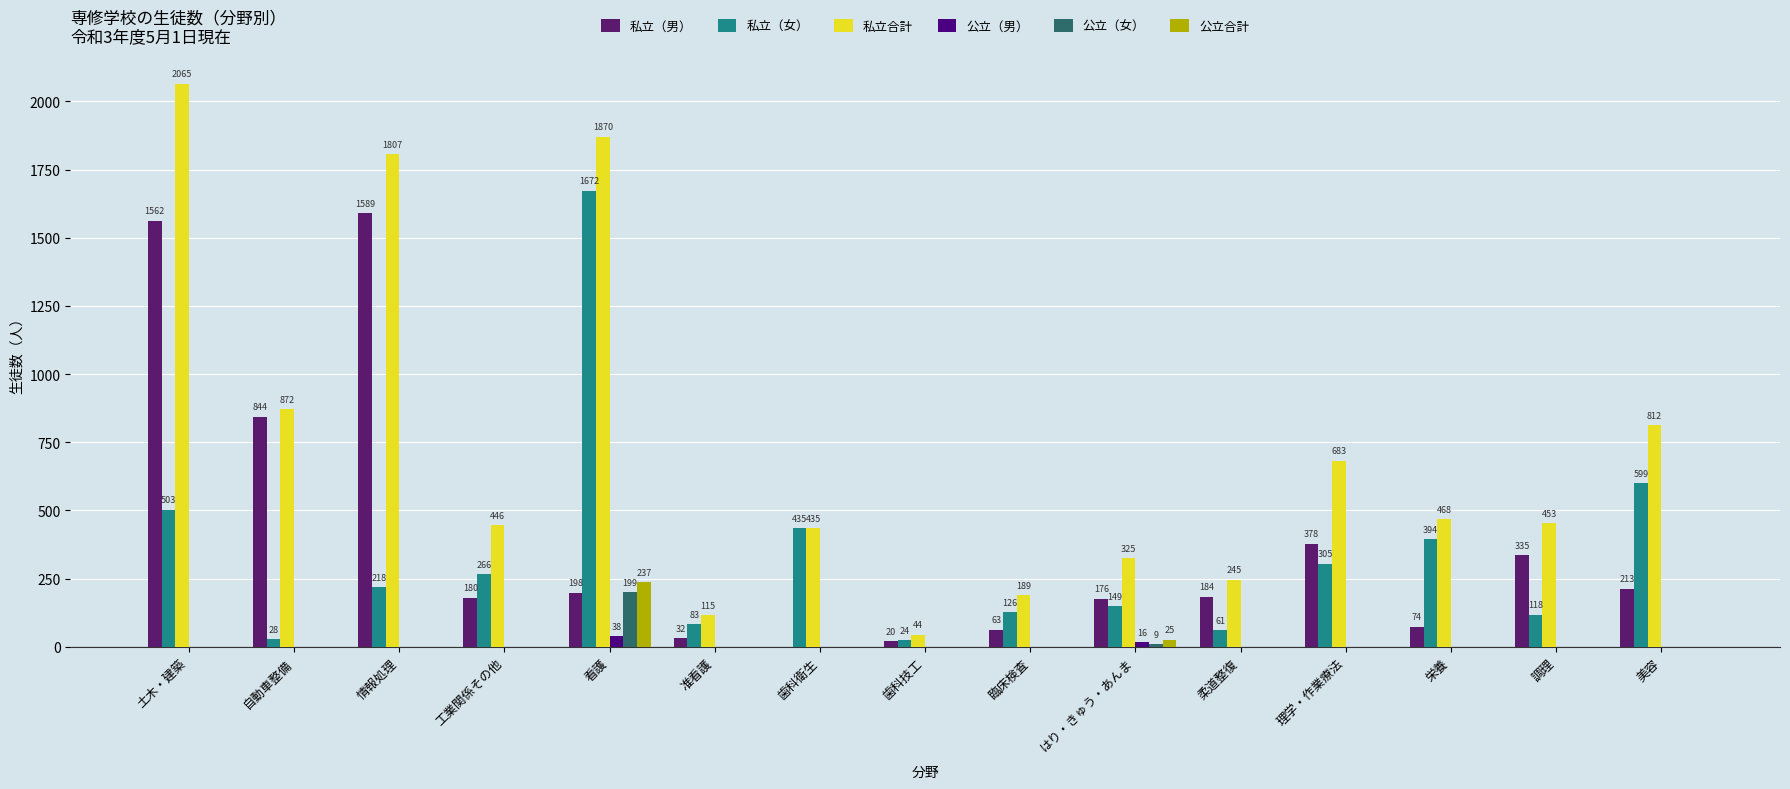

What is the spread (max minus min) of values at 臨床検査?

189